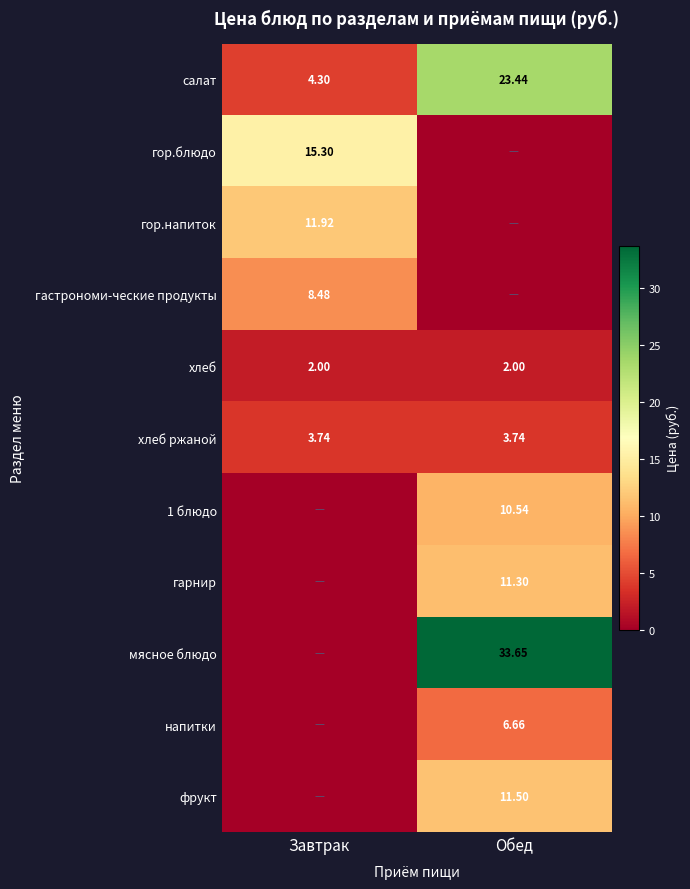

Is it true that хлеб ржаной equals 1.2 at Завтрак?

False